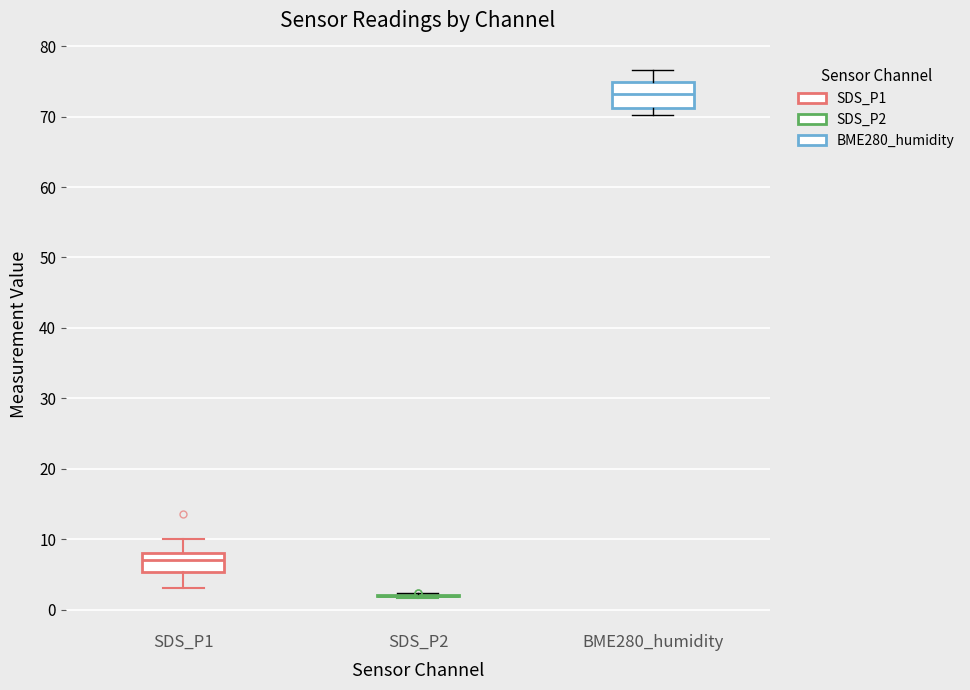

Reading left to right, transcribe this box plot: for each box, give where its median line is, the range the box spans, and where its two whiskers end, as read against the y-axis. The values are not printed on the chart, so give them approximately, as read against the axis.

SDS_P1: median 7, box 5 to 8, whiskers 3 to 10
SDS_P2: box collapsed to a line at 2, whiskers 2 to 2
BME280_humidity: median 73, box 71 to 75, whiskers 70 to 77